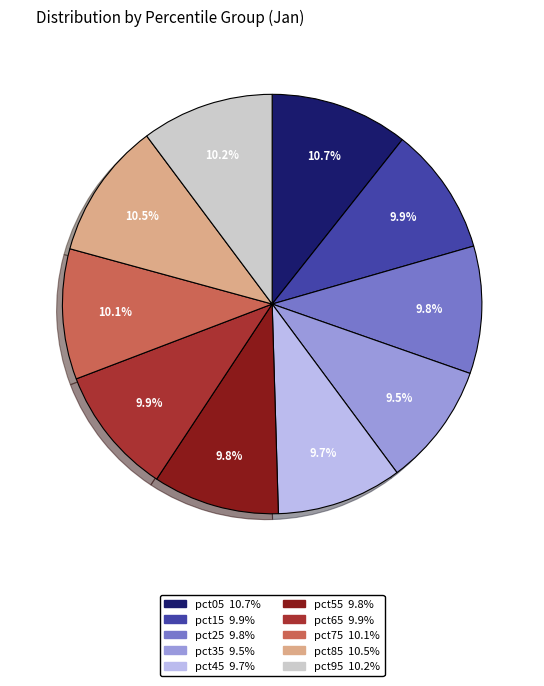

Do pct85 and pct05 together represent more than half of the pie?

No